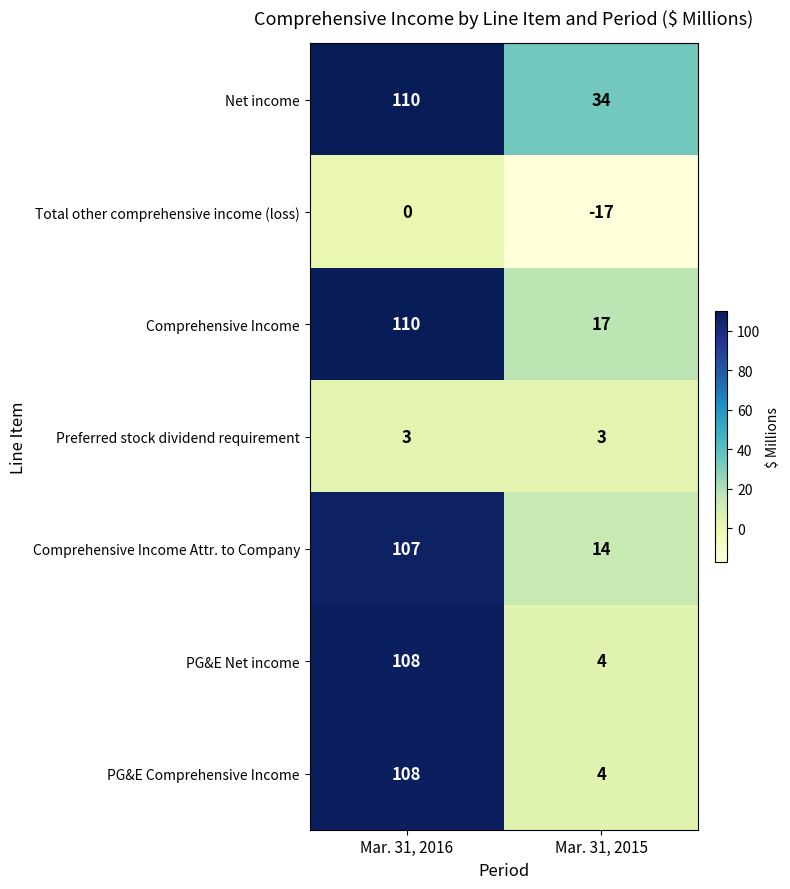

Reading left to right, what are all the values shown in this chart?

Net income: 110	34
Total other comprehensive income (loss): 0	-17
Comprehensive Income: 110	17
Preferred stock dividend requirement: 3	3
Comprehensive Income Attr. to Company: 107	14
PG&E Net income: 108	4
PG&E Comprehensive Income: 108	4